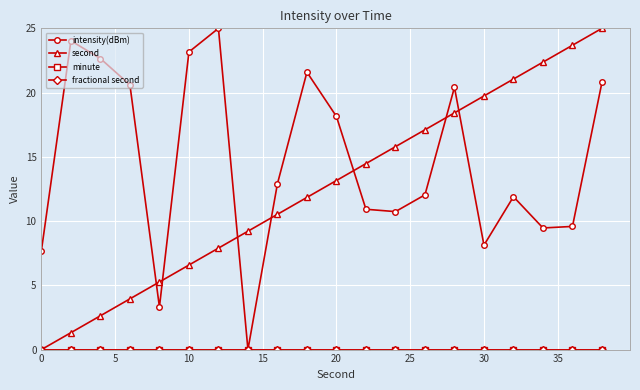

Does the chart display data point markers on the line(s)?

Yes